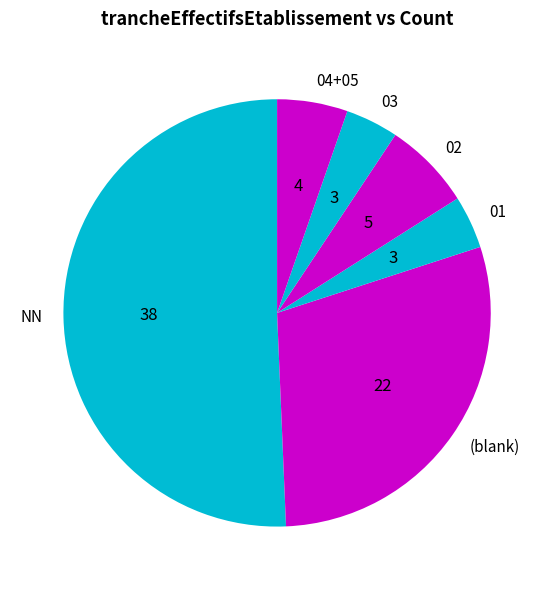

Approximately how many times larger is the value at (blank) compared to 01?

7.3